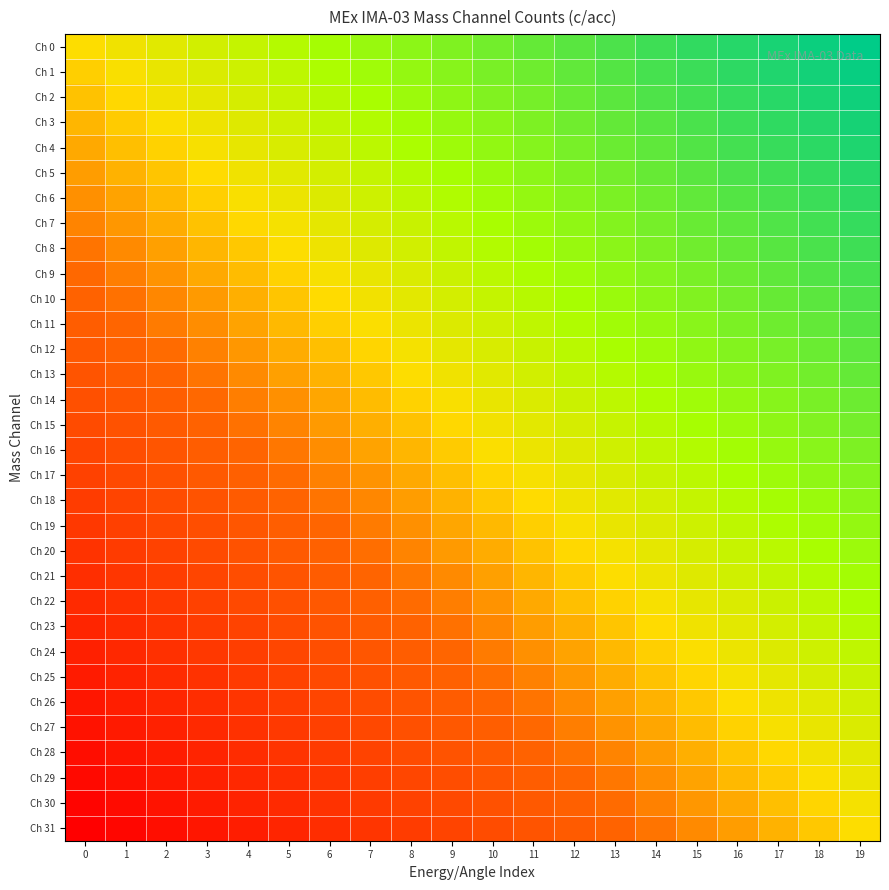

Which series has the largest total across all categories?

Ch 0